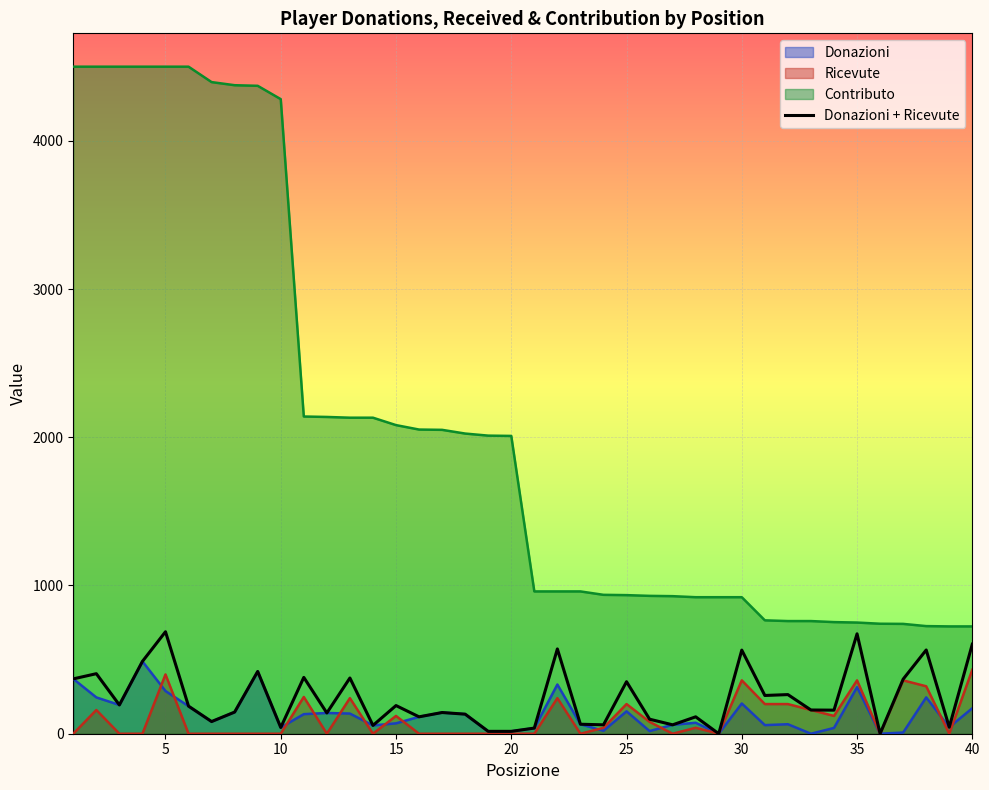

Which series has the widest spread of values?

Contributo